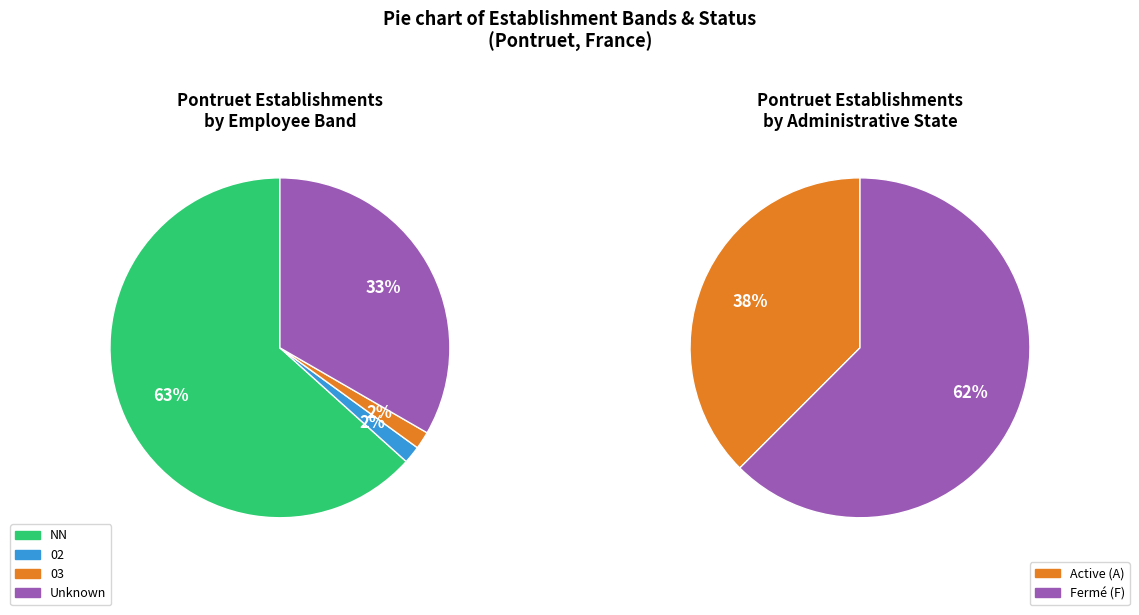

Is it true that NN is 50% of the pie?

False